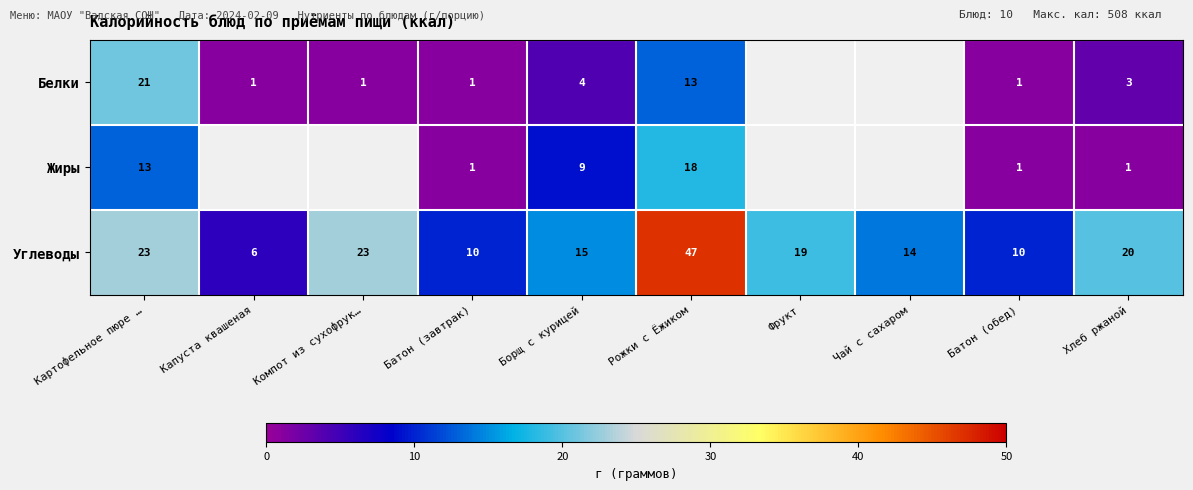

Which category has the highest value in the Углеводы series?

Рожки с Ёжиком